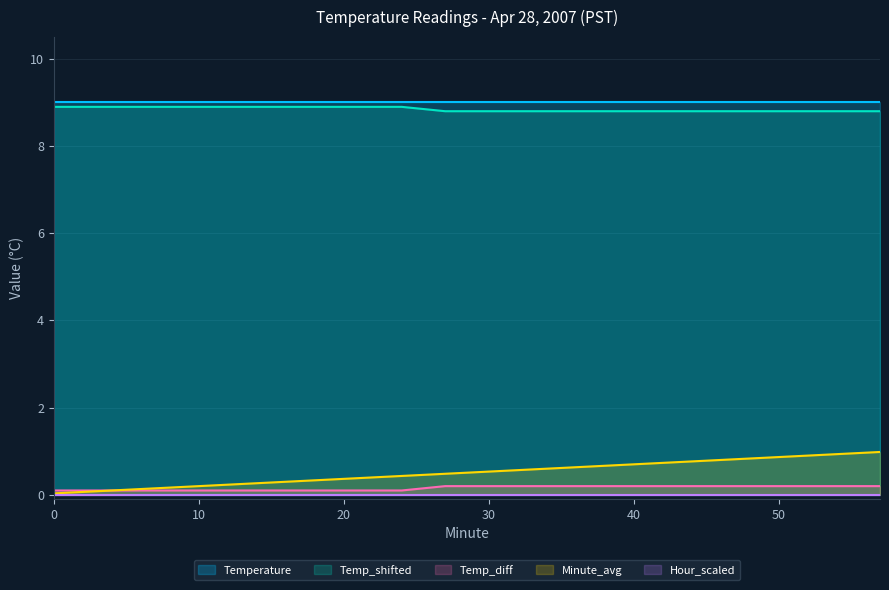

True or false: Minute_avg and Temp_shifted intersect in this chart.

False